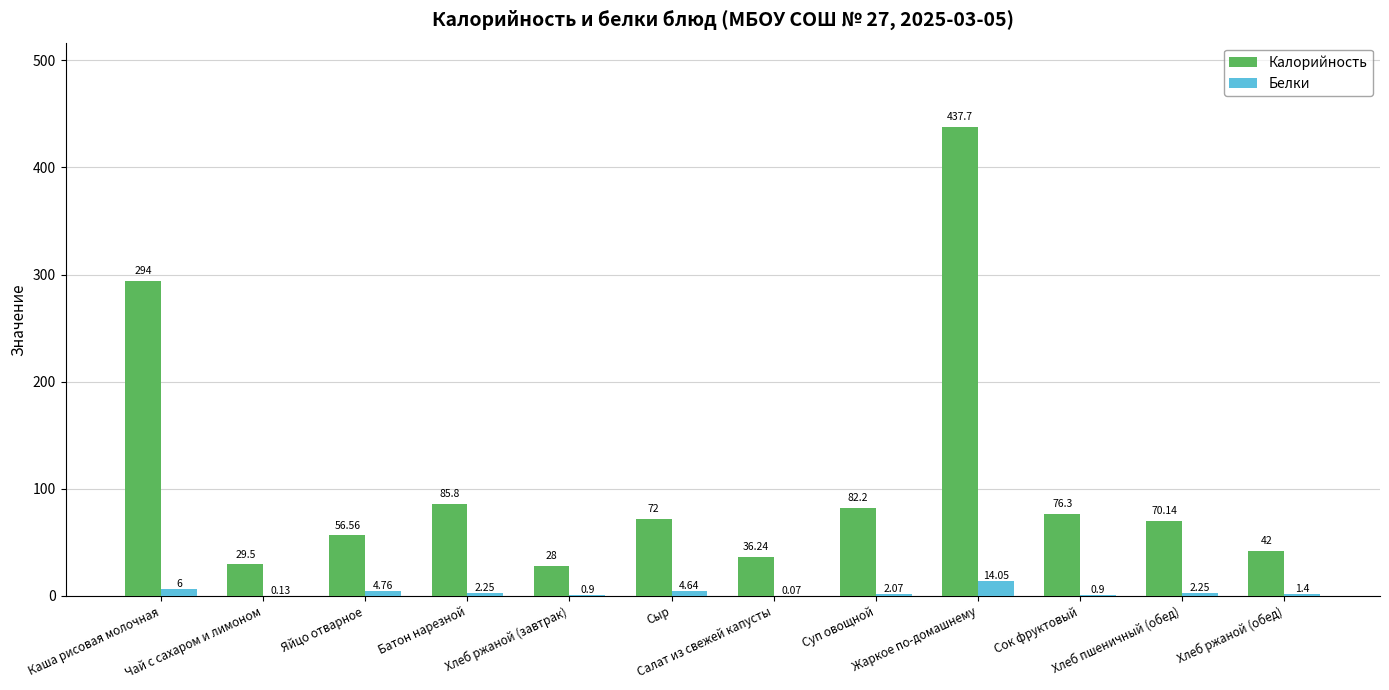

What is the sum of all Белки values?

39.4